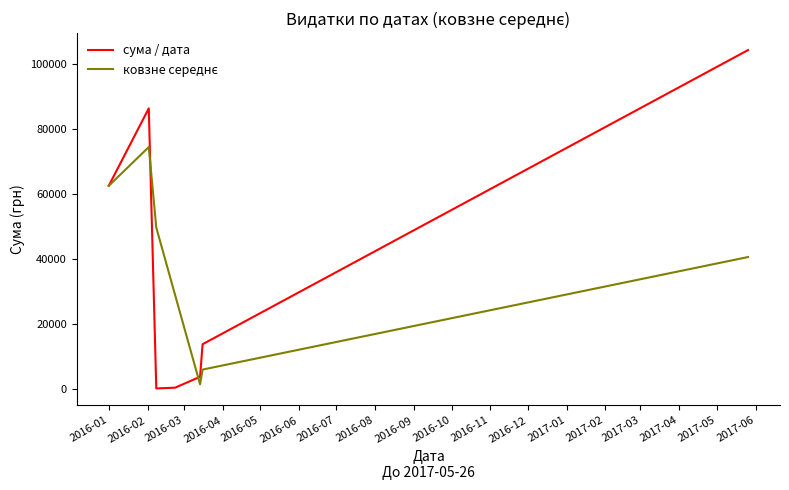

What is the greatest value displayed?

104400.0